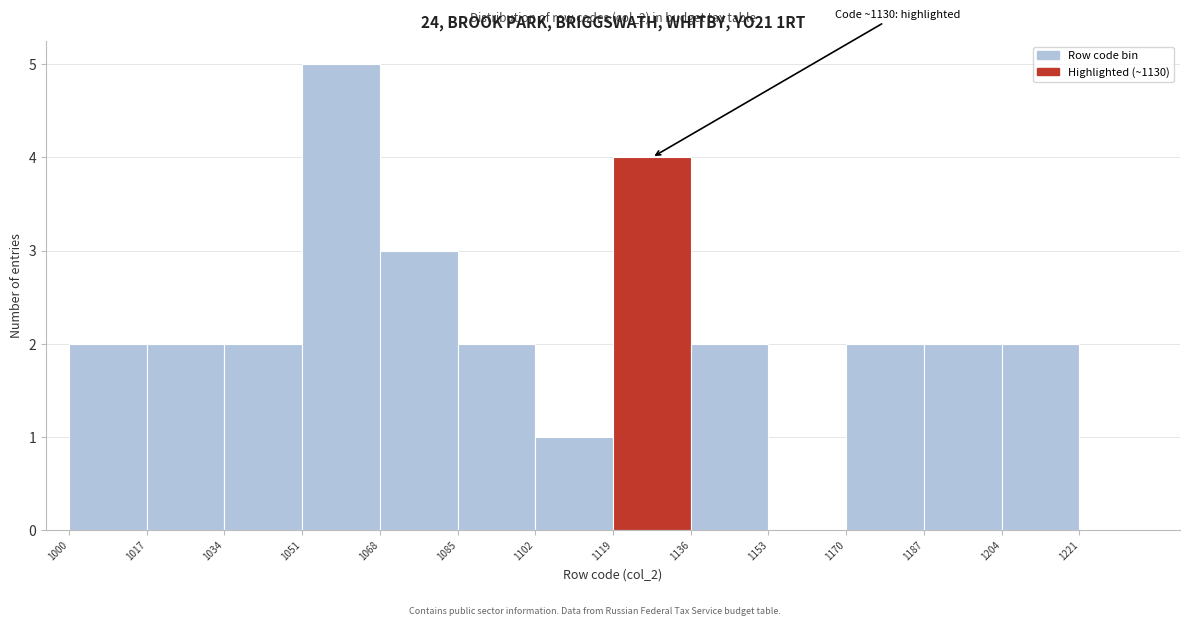

Which range on the x-axis has the tallest bar?

1051 to 1068